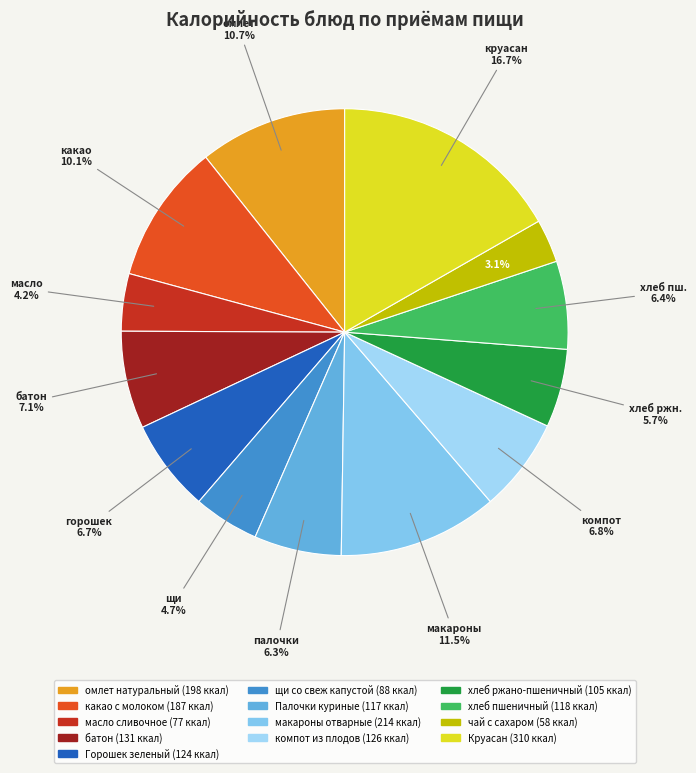

Which category has the biggest portion of the pie?

Круасан